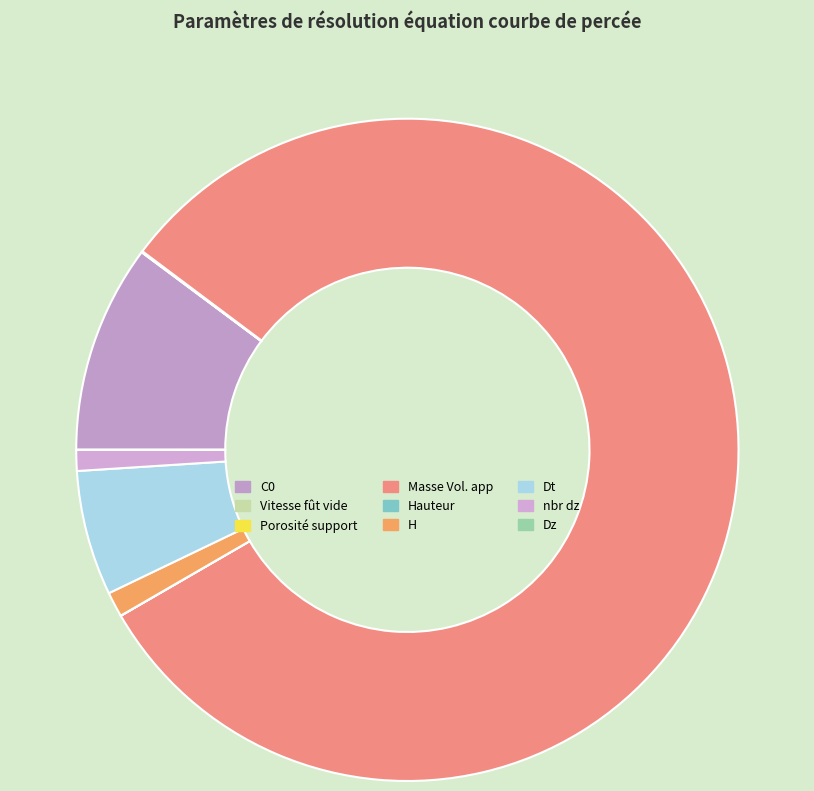

Which category accounts for the majority?

Masse Vol. app